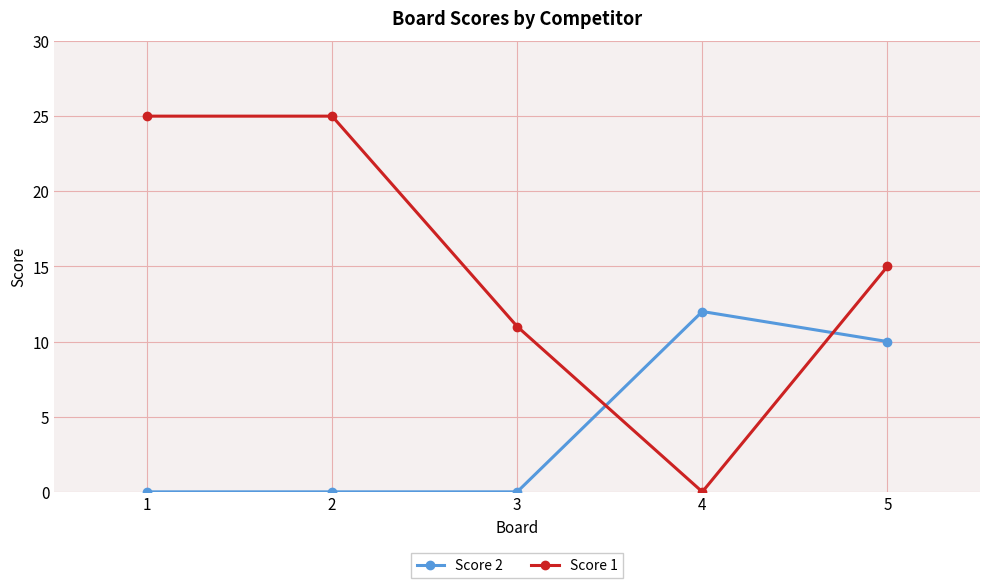

What are all the series names shown in the legend?

Score 2, Score 1